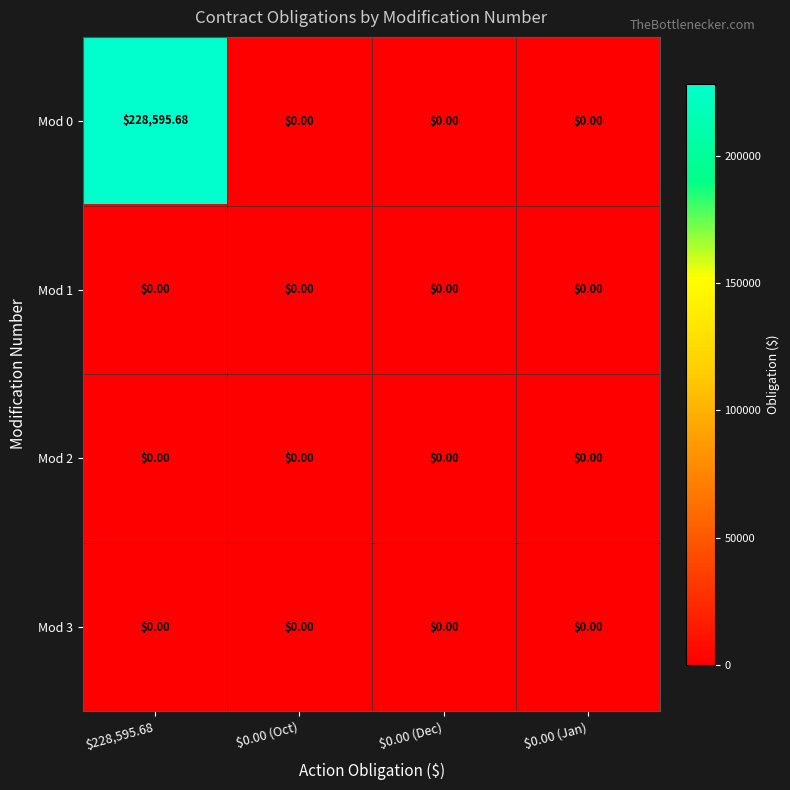

At which category is the sum across all series the highest?

$228,595.68